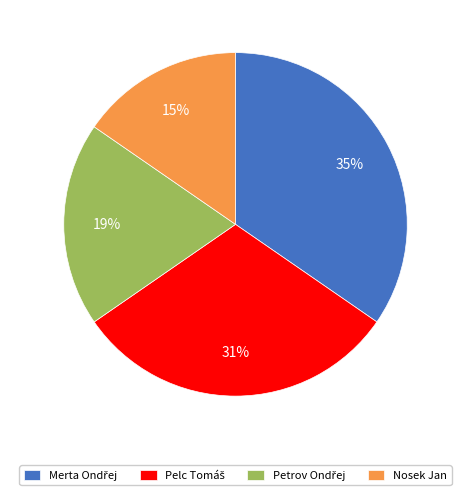

To the nearest percent, what percentage of the pie is Nosek Jan?

15%